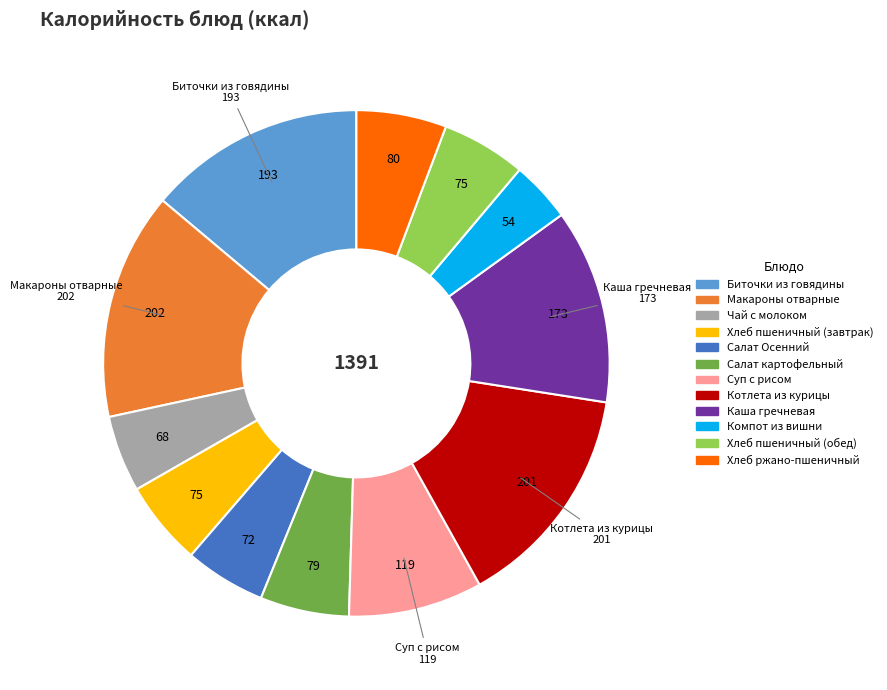

Is there any slice that represents more than half of the pie?

No